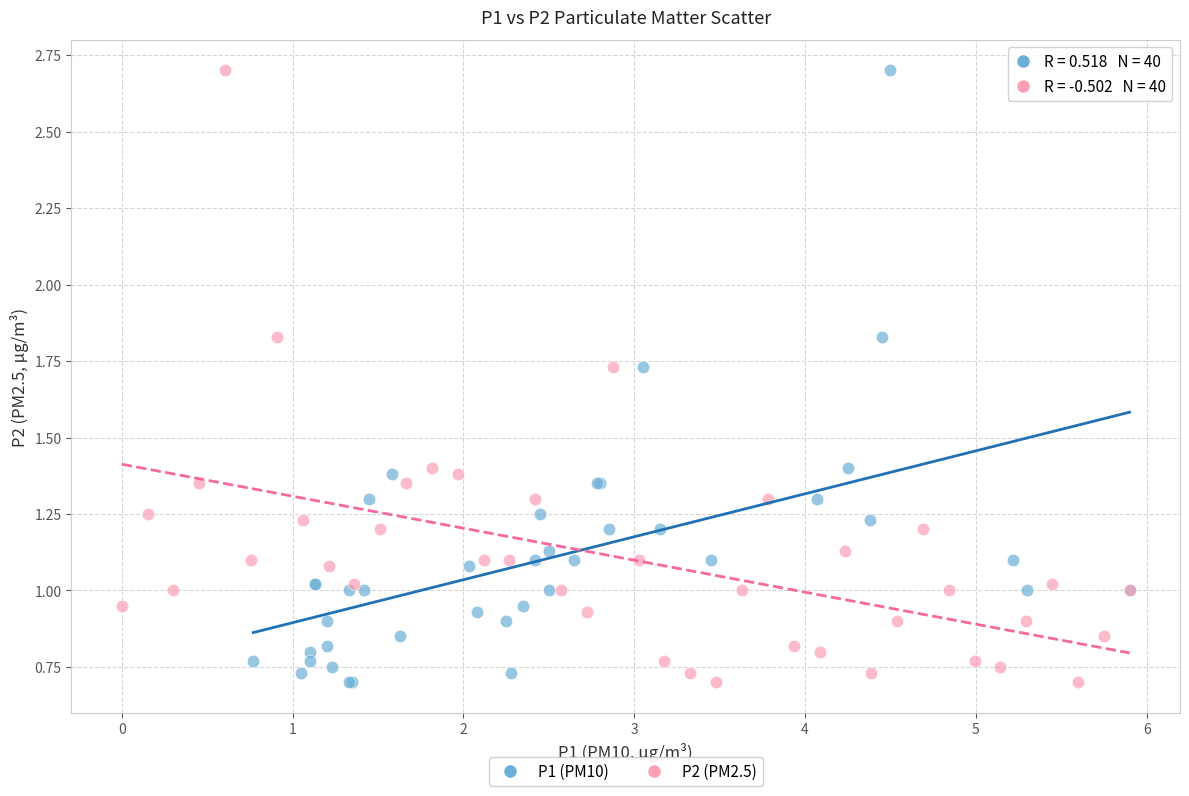

What are all the series names shown in the legend?

P1 (PM10), P2 (PM2.5)